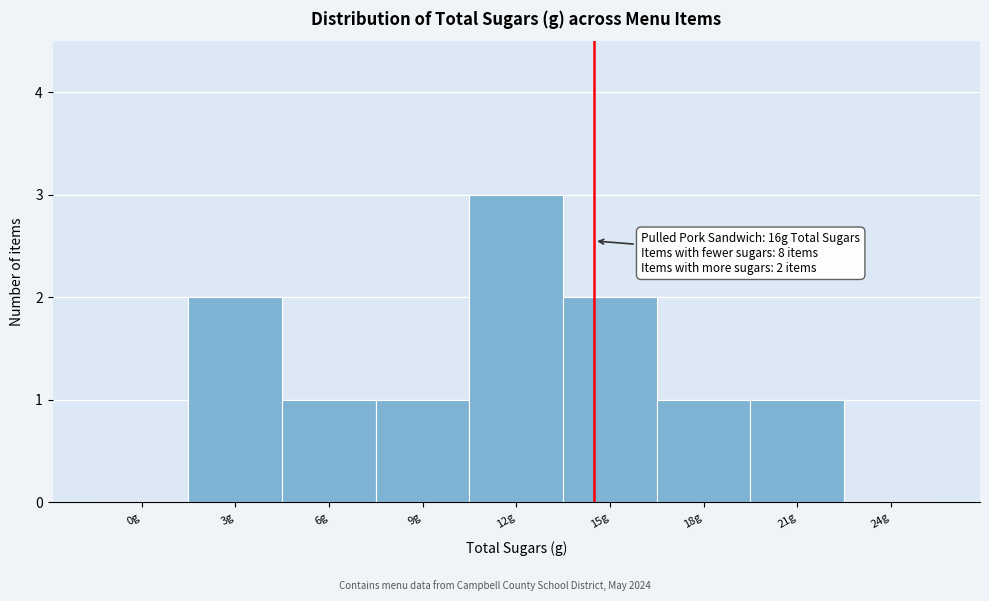

Reading right to left, what are all the values shown in this chart?

24g=0	21g=1	18g=1	15g=2	12g=3	9g=1	6g=1	3g=2	0g=0